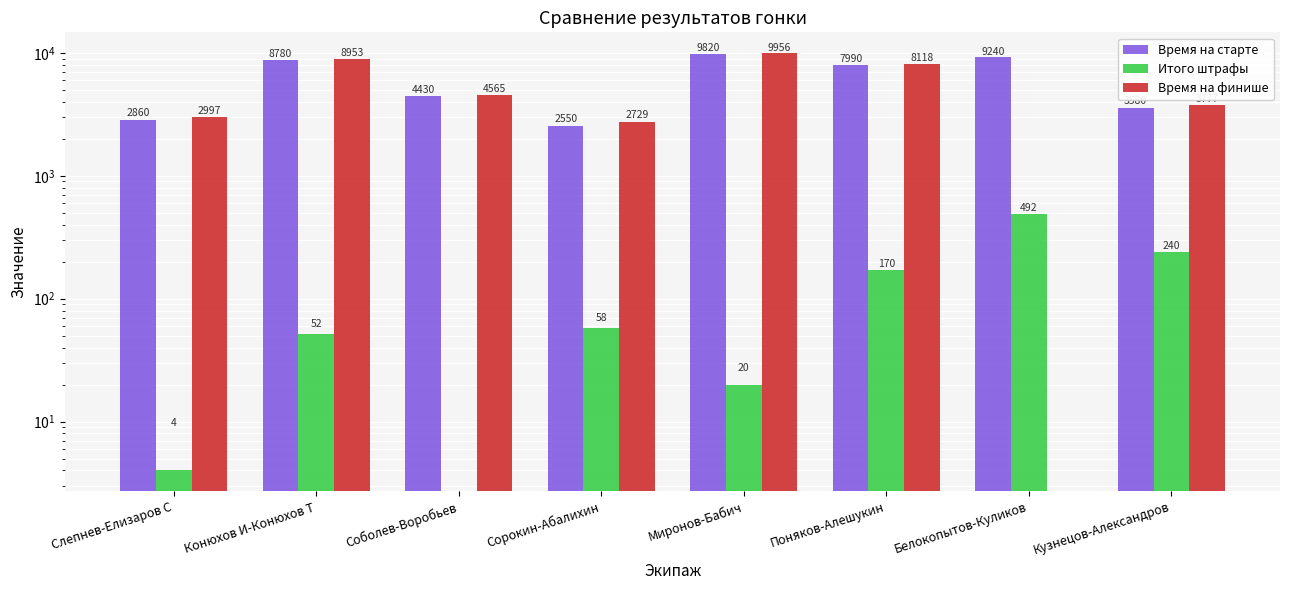

At how many categories does at least one series exceed 7428?

4